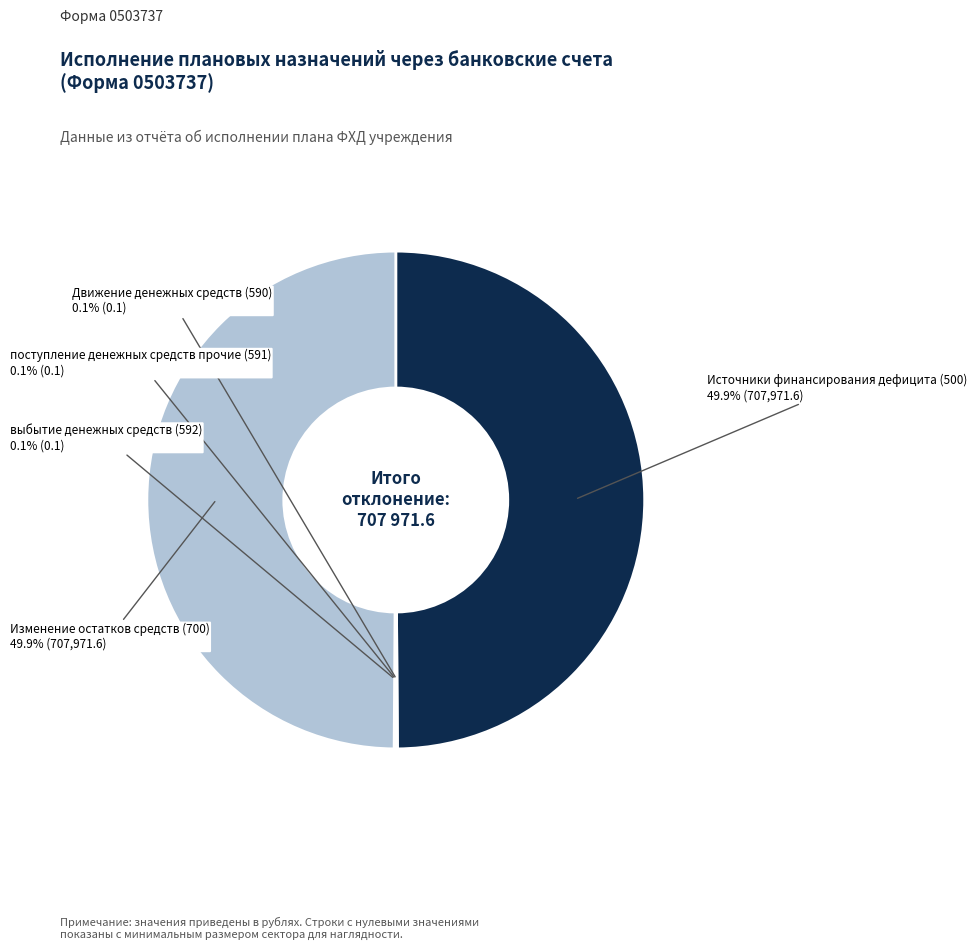

Does any single category account for the majority?

No